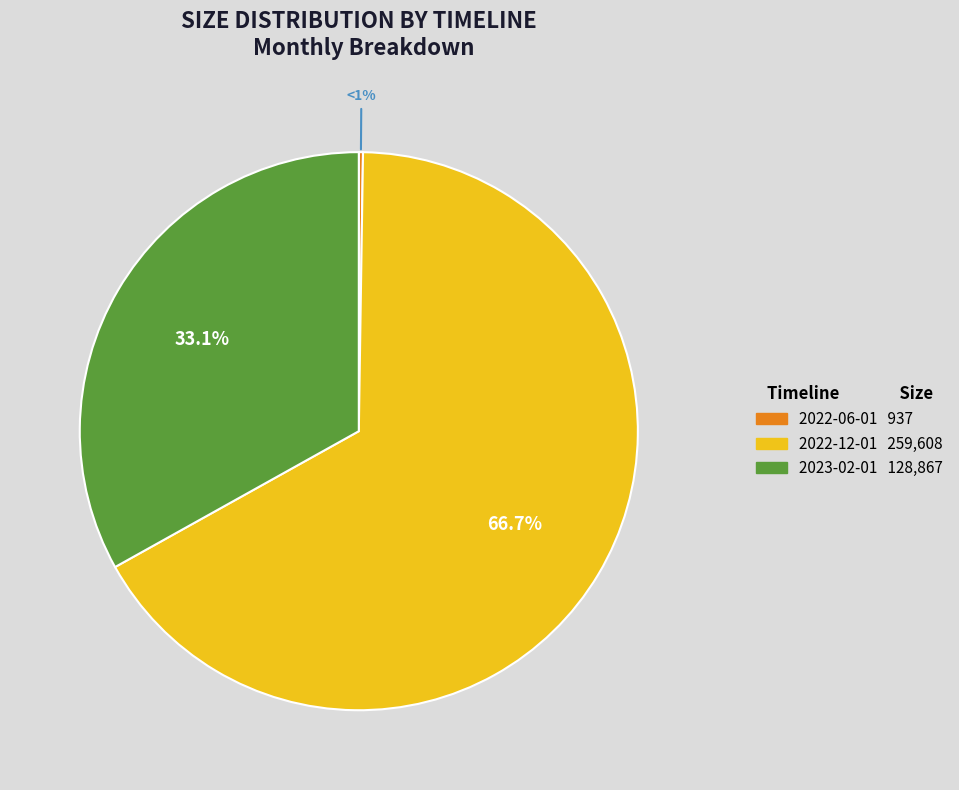

Count the number of slices in the pie.

3